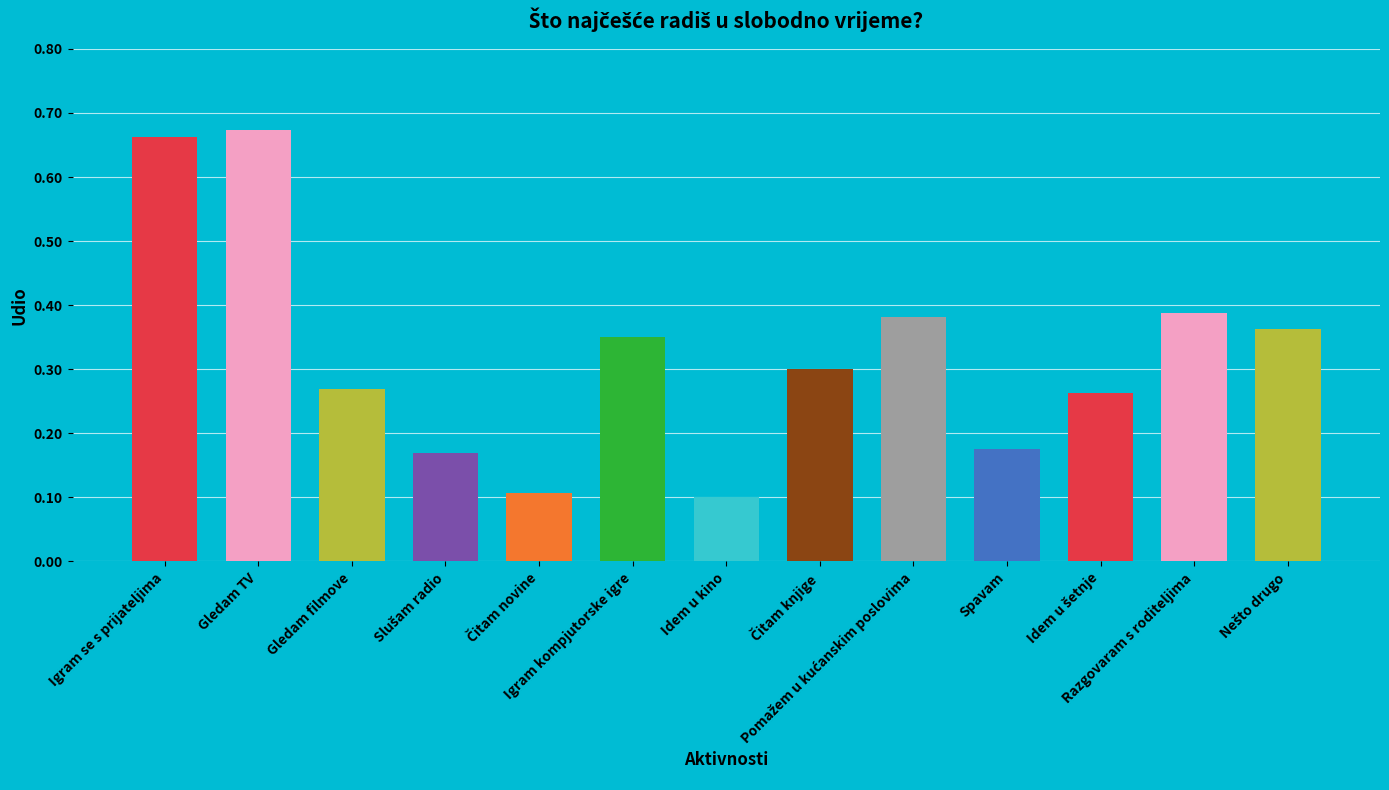

Count the values in the range 0 to 1.

13